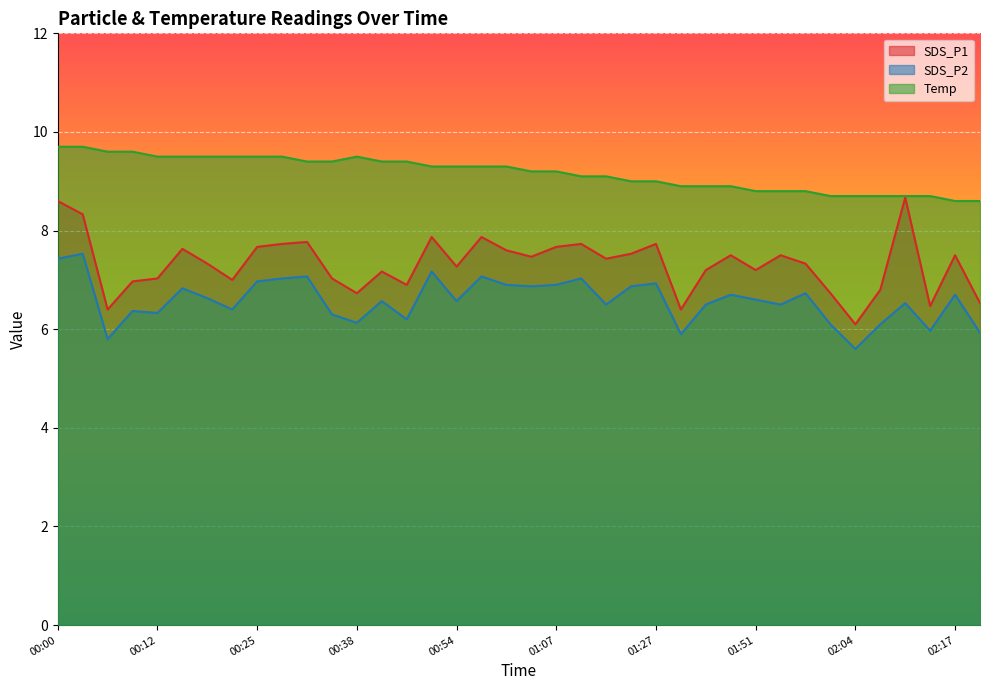

Where is Temp nearest to the value 9?

01:24